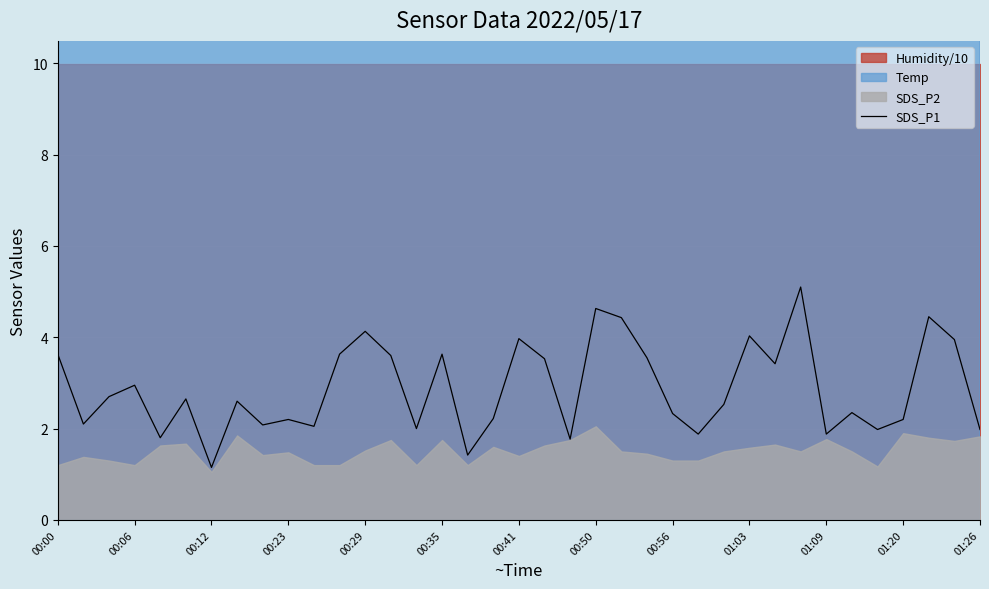

What is the highest value of the SDS_P1 series?

5.1